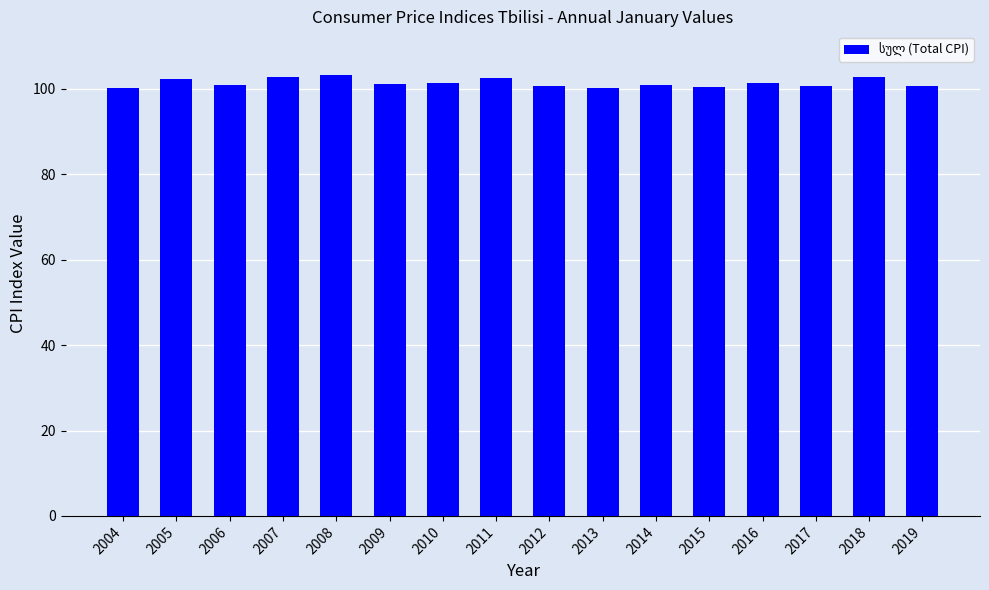

How many bars are there in total?

16